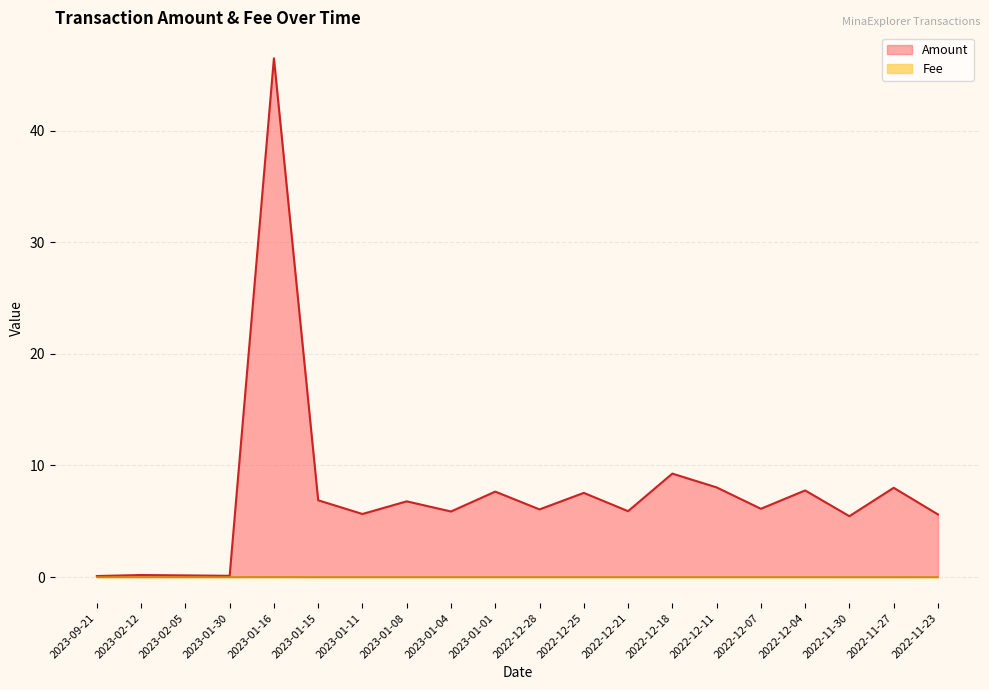

Count the number of data series in this chart.

2